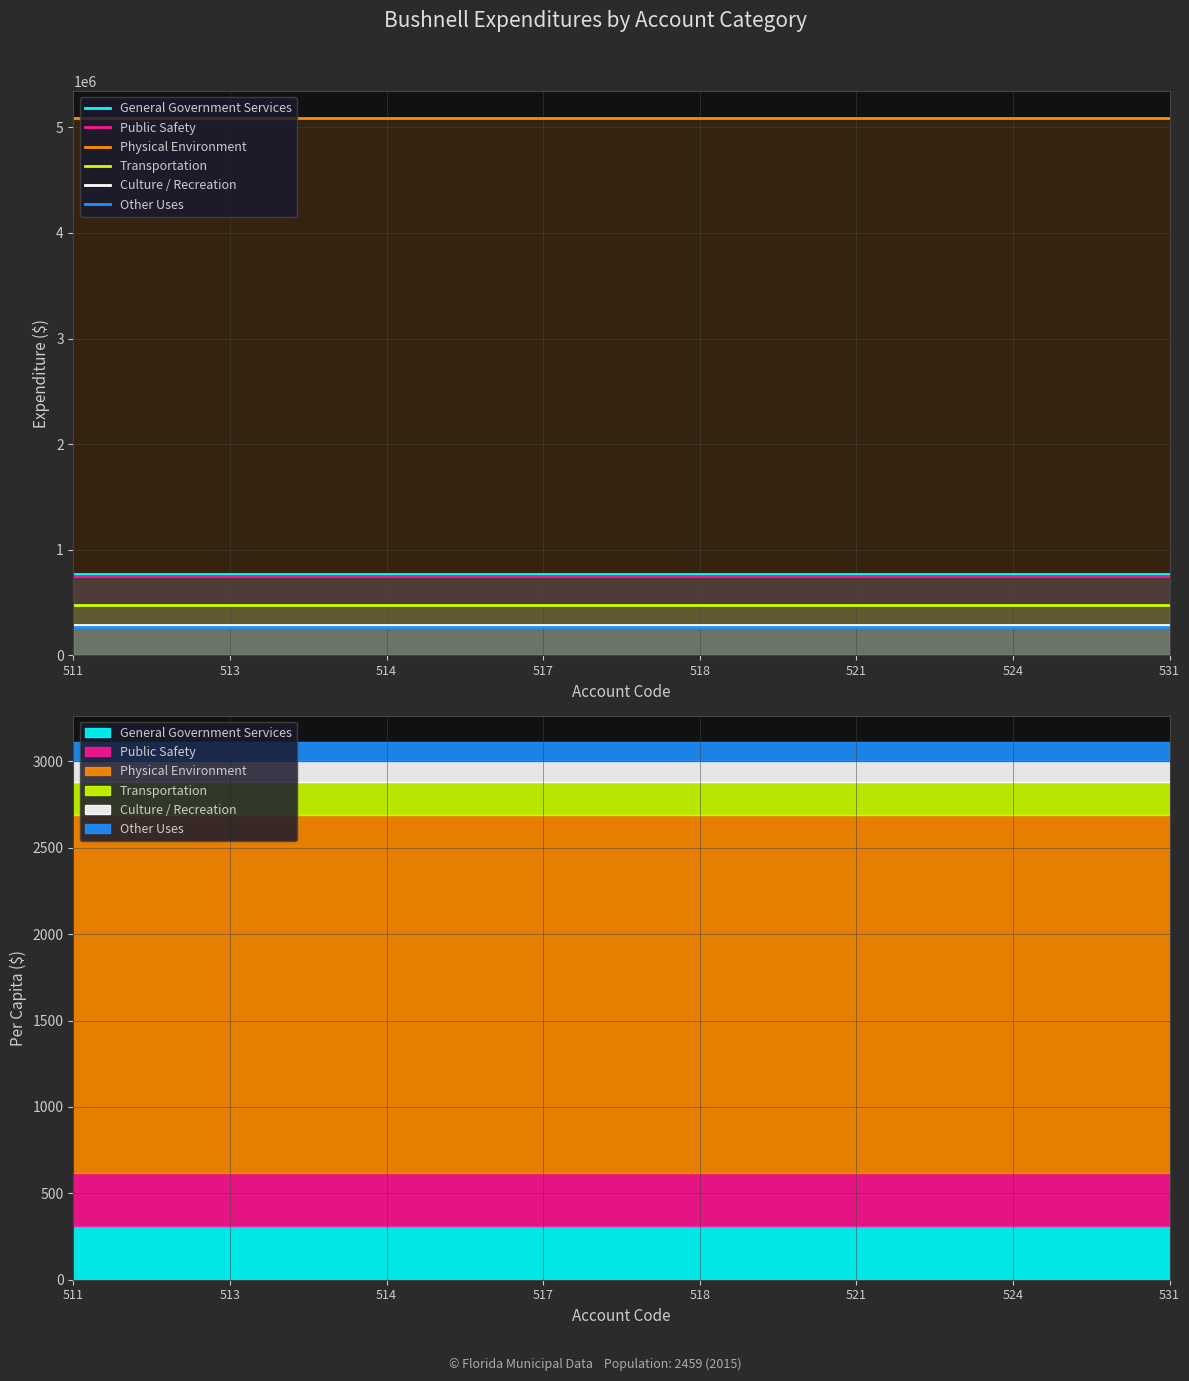

True or false: Physical Environment and Culture / Recreation intersect in this chart.

False